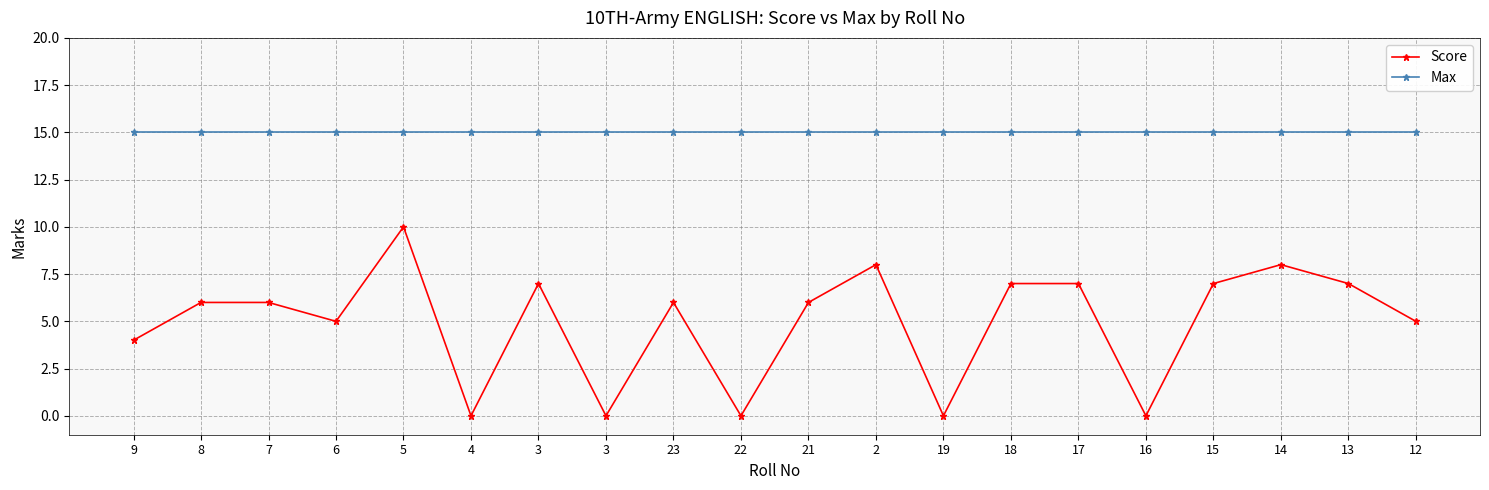

What is the spread (max minus min) of values at 3?

8